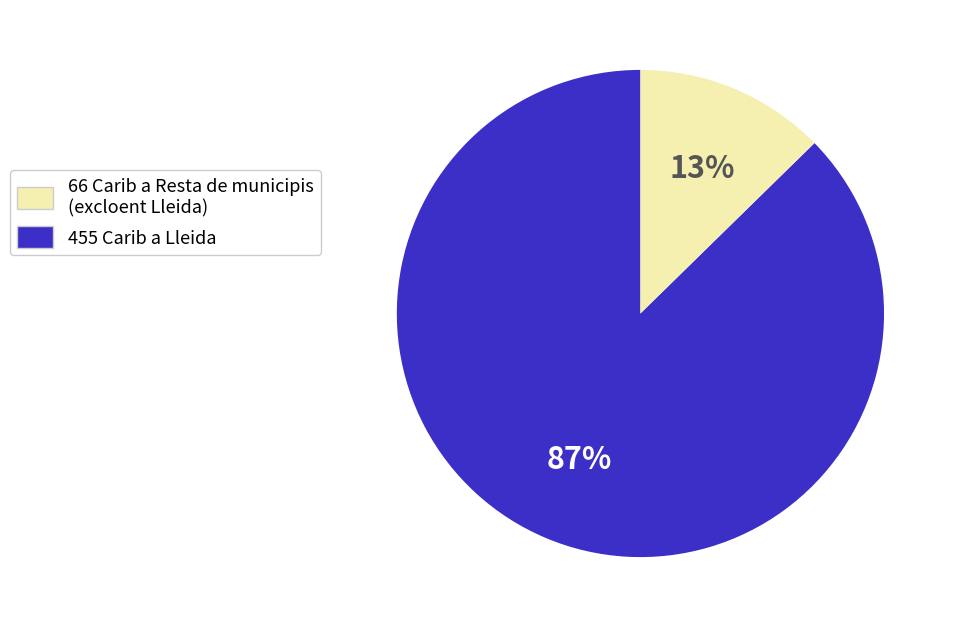

Is there a majority slice in this chart?

Yes